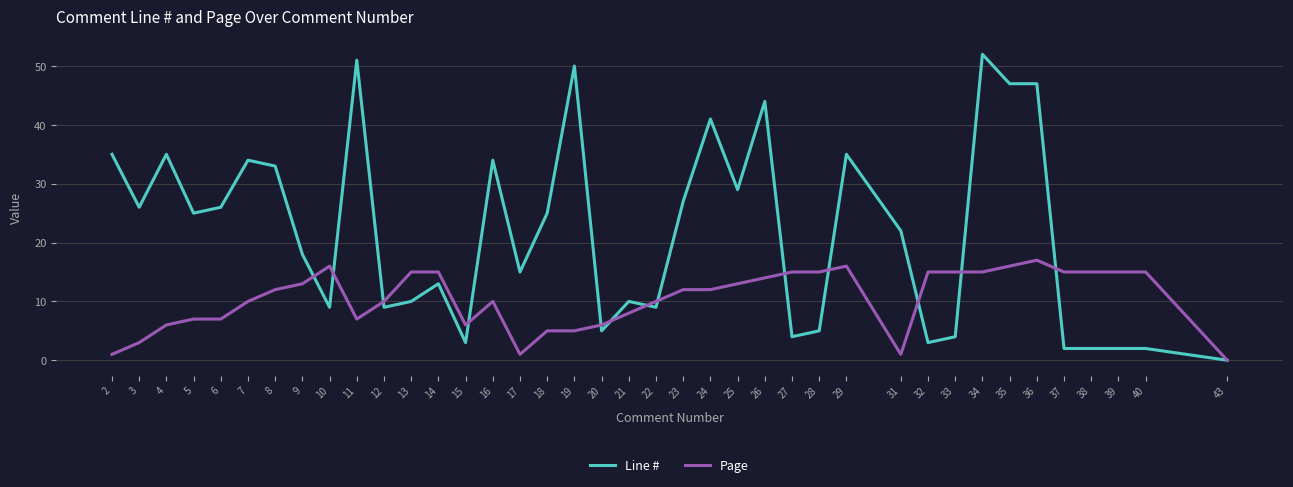

At which label does Line # first exceed 22?

2